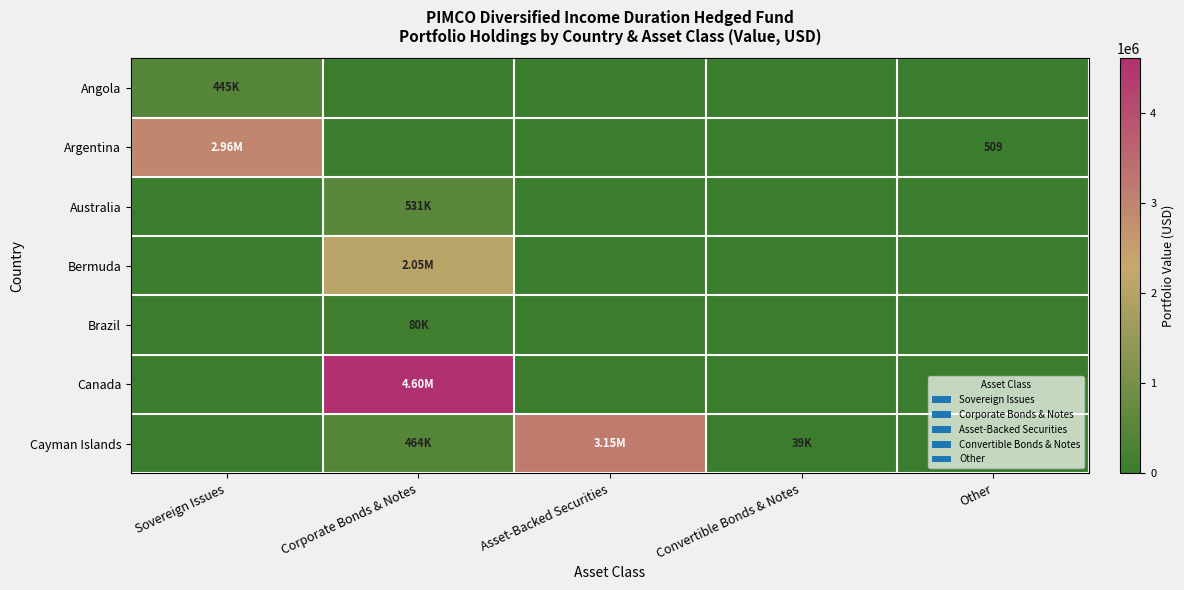

What is the difference between the highest and lowest values at Asset-Backed Securities?

3153197